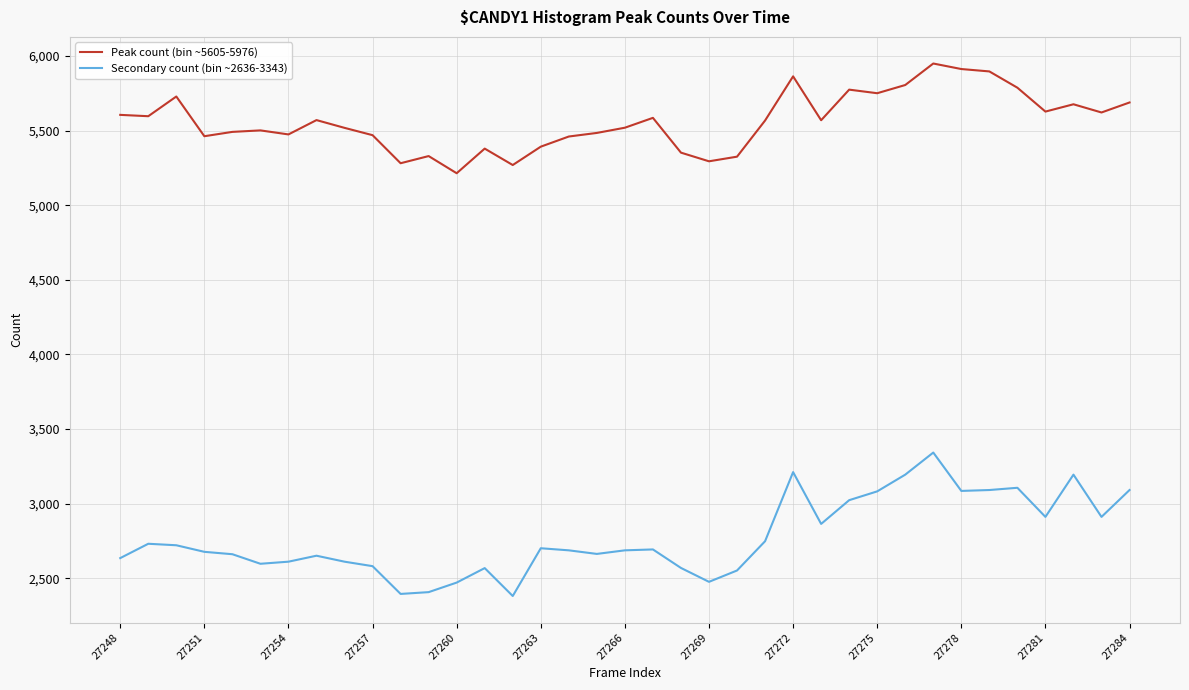

True or false: Secondary count (bin ~2636-3343) and Peak count (bin ~5605-5976) cross at least once.

False